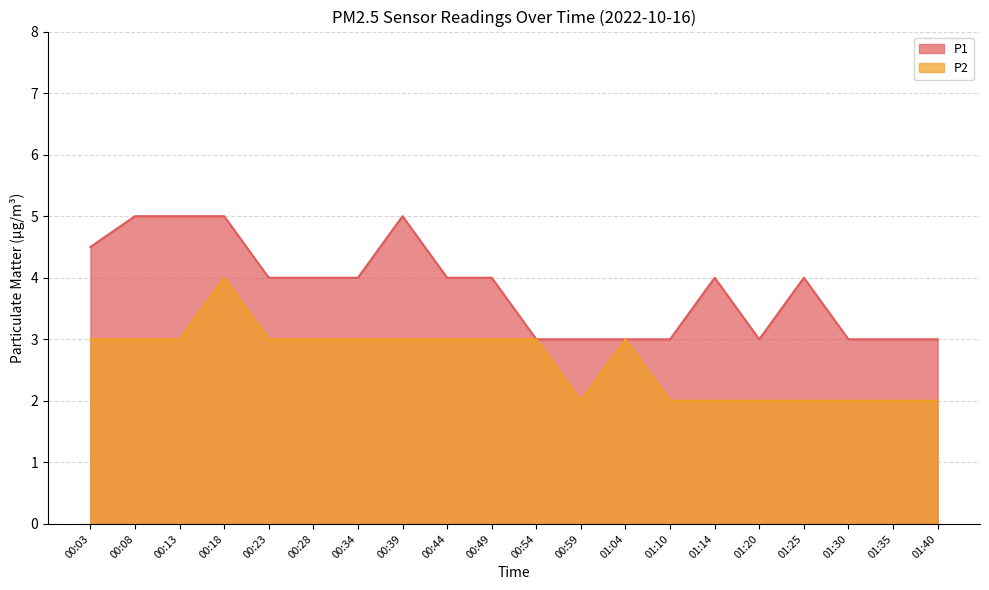

In P1, how many points are higher than both neighbors (excluding endpoints)?

3